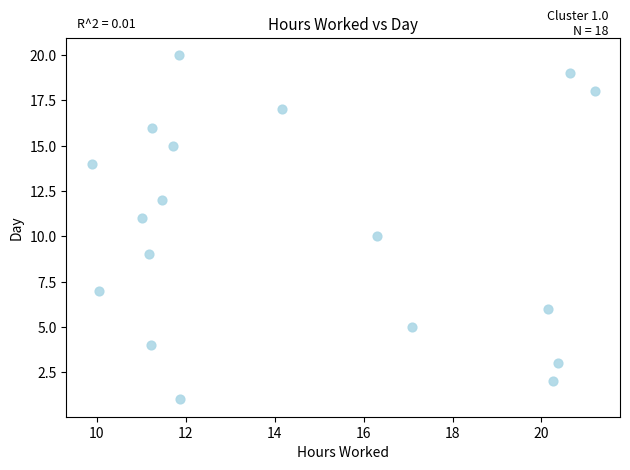

What is the range of Y values (max minus min)?

19